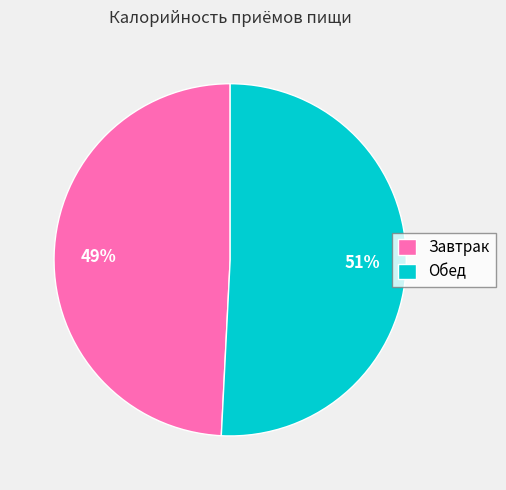

Rank the categories by value from highest to lowest.

Обед, Завтрак